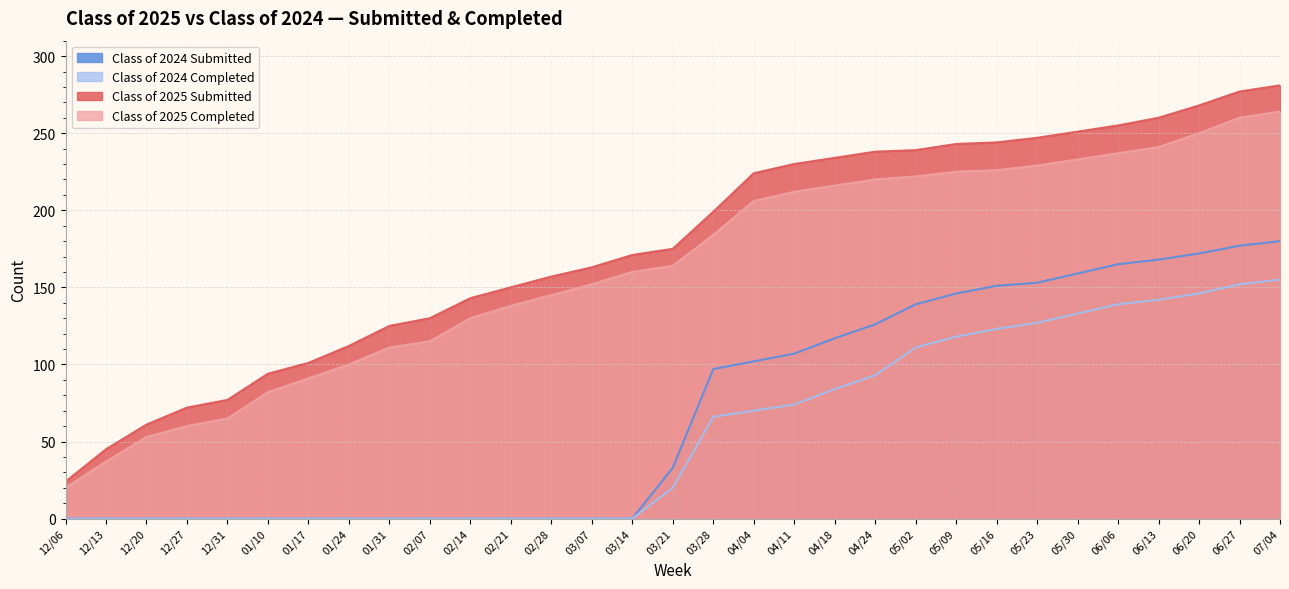

List the labels in order of Class of 2024 Submitted value, largest first.

07/04, 06/27, 06/20, 06/13, 06/06, 05/30, 05/23, 05/16, 05/09, 05/02, 04/24, 04/18, 04/11, 04/04, 03/28, 03/21, 12/06, 12/13, 12/20, 12/27, 12/31, 01/10, 01/17, 01/24, 01/31, 02/07, 02/14, 02/21, 02/28, 03/07, 03/14